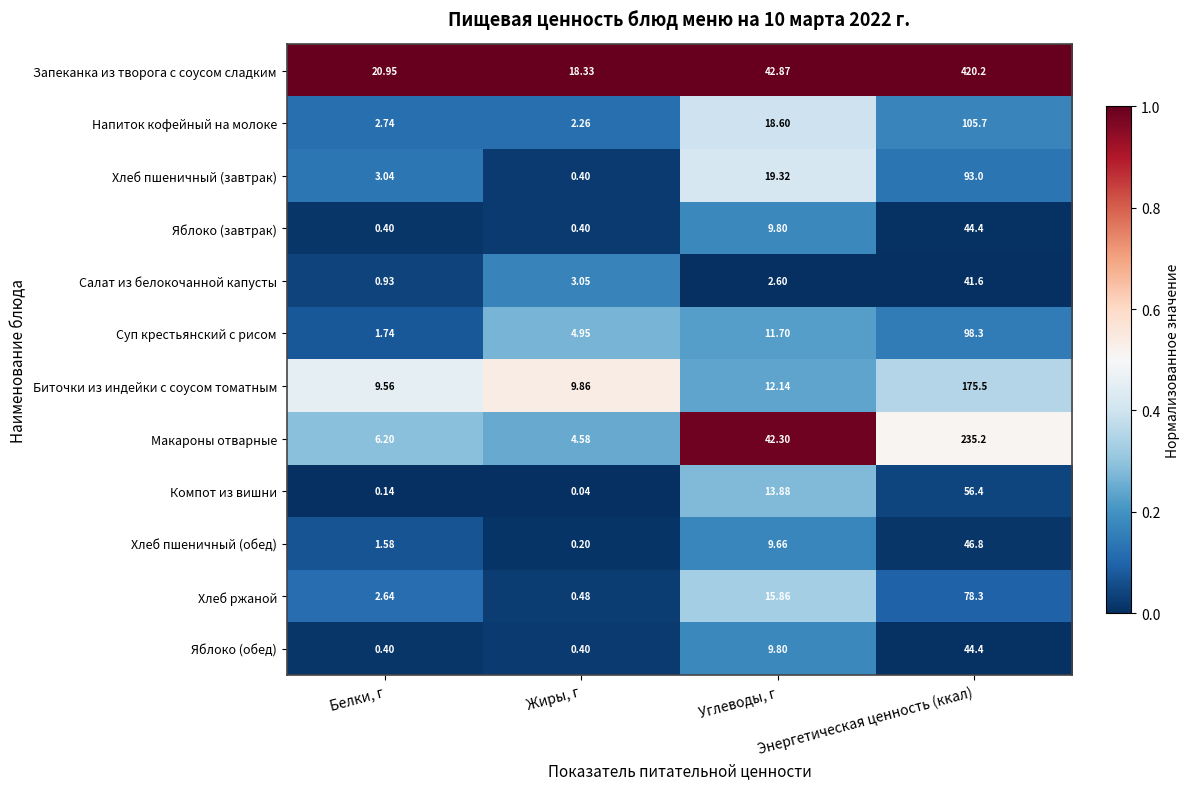

At which label does Запеканка из творога с соусом сладким first exceed 42?

Углеводы, г